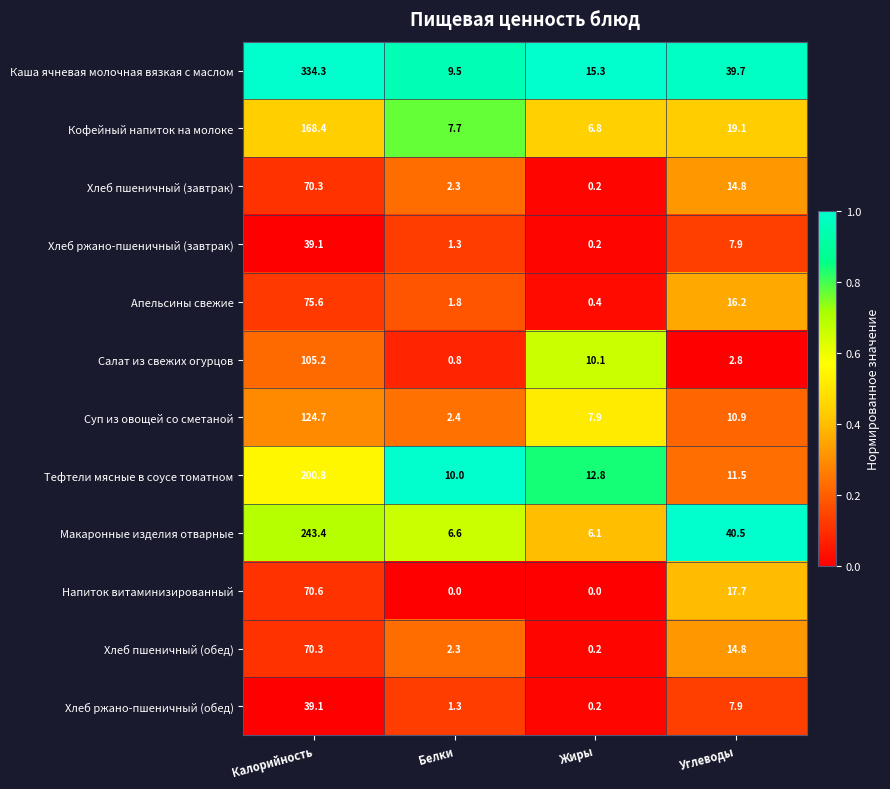

The Хлеб пшеничный (обед) series shows 70.3 at Калорийность. True or false?

True